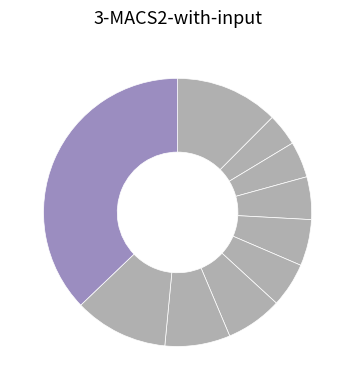

How many slices are in this pie chart?

10